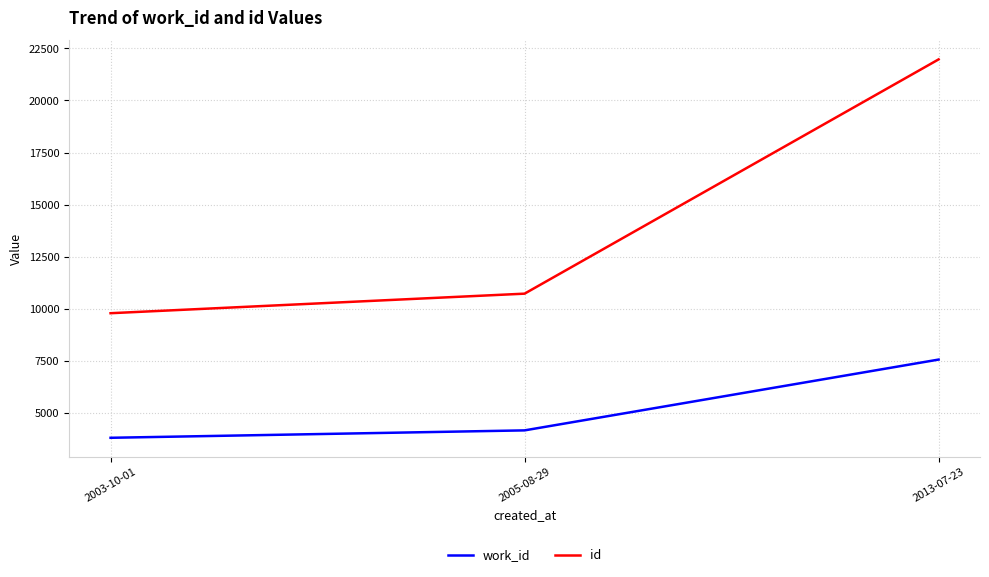

The work_id series shows 3929 at 2013-07-23. True or false?

False